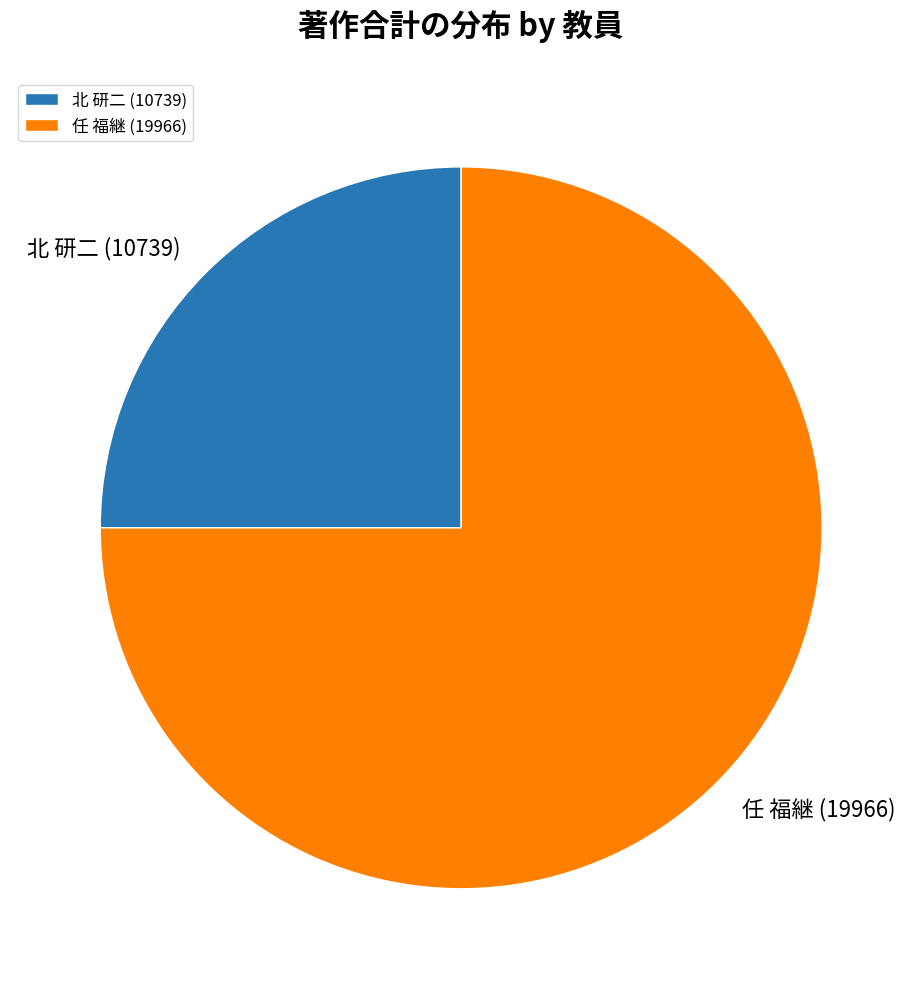

Rank the categories by value from highest to lowest.

任 福継 (19966), 北 研二 (10739)